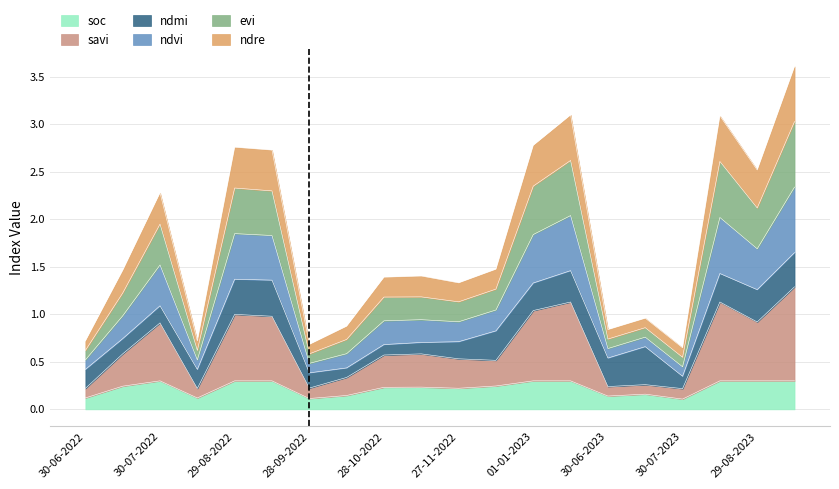

Does the chart display data point markers on the line(s)?

No